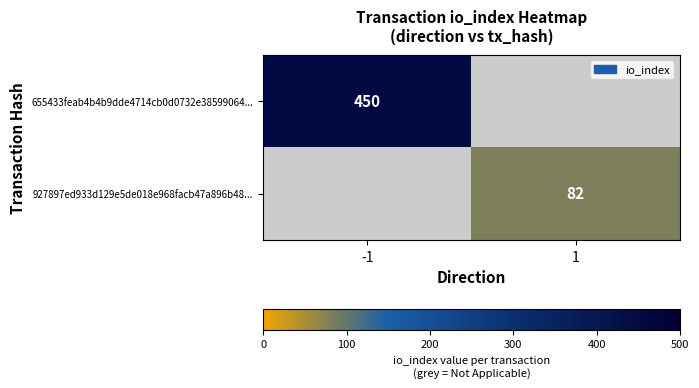

Is it true that 927897ed933d129e5de018e968facb47a896b48... equals 116 at 1?

False